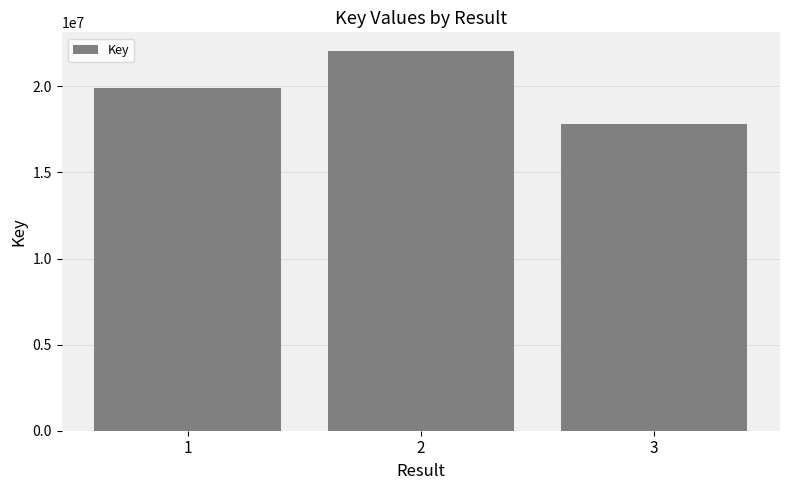

Reading right to left, extract all data points from this chart.

3=17806308	2=22036928	1=19893635